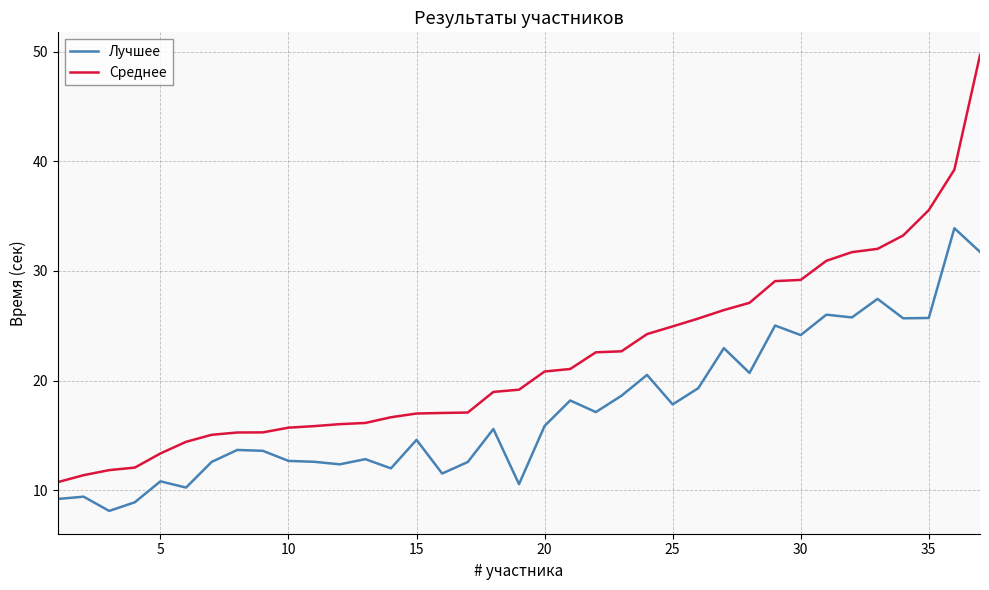

Rank the series by their average value, from highest to lowest.

Среднее, Лучшее